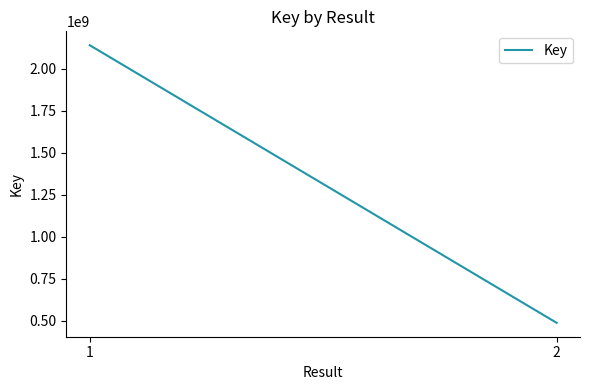

List the labels in order of value, smallest first.

2, 1